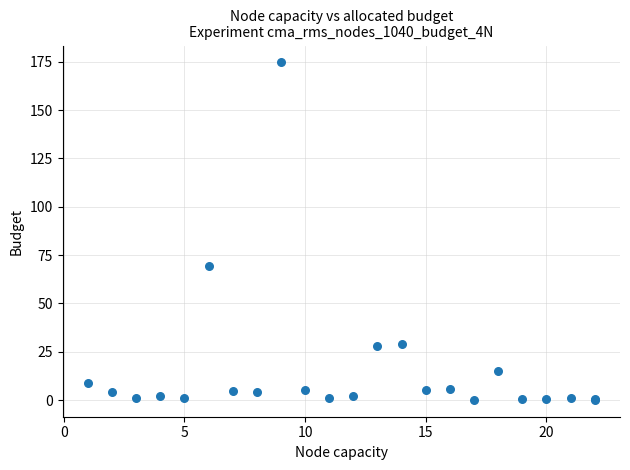

What Y value in the scatter plot is closest to 87?

69.4